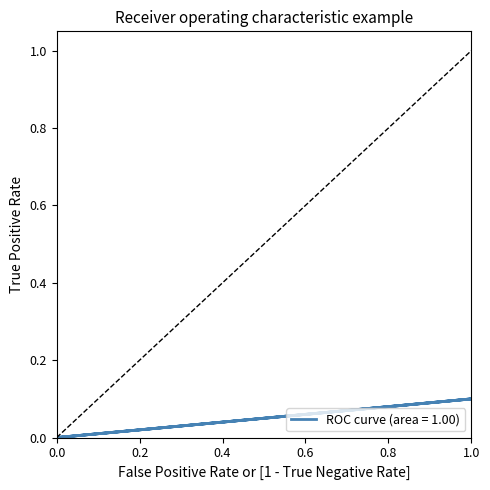

The chart shows a value of 0.1 at 1. True or false?

True